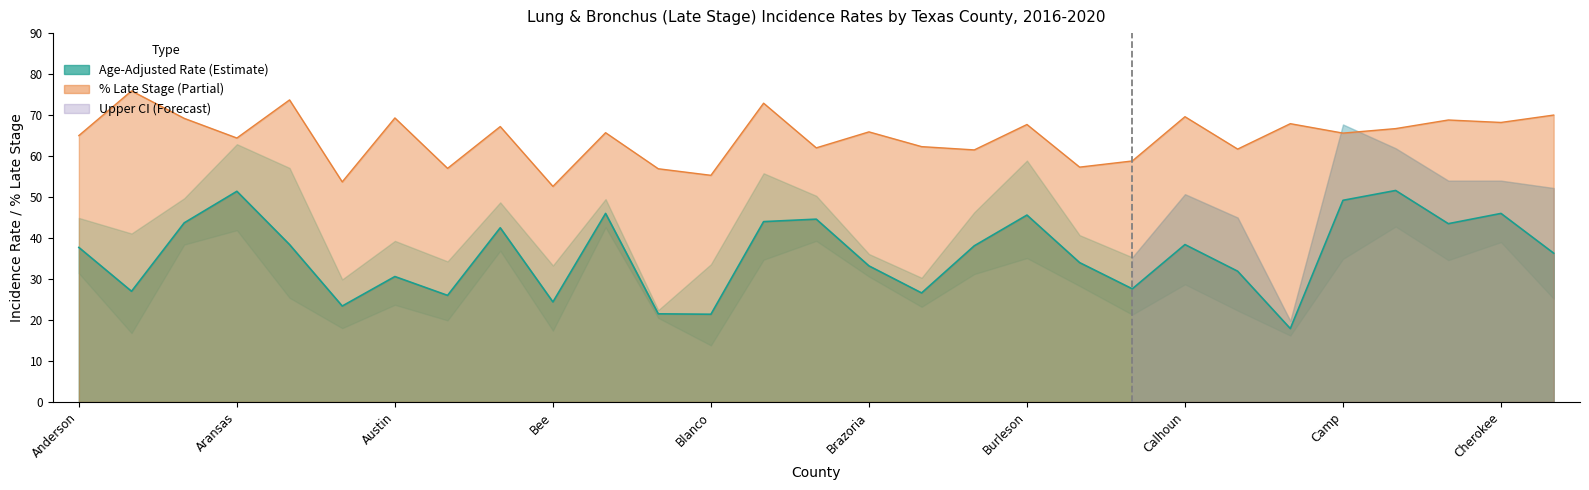

What is the spread (max minus min) of values at Brown?

23.4